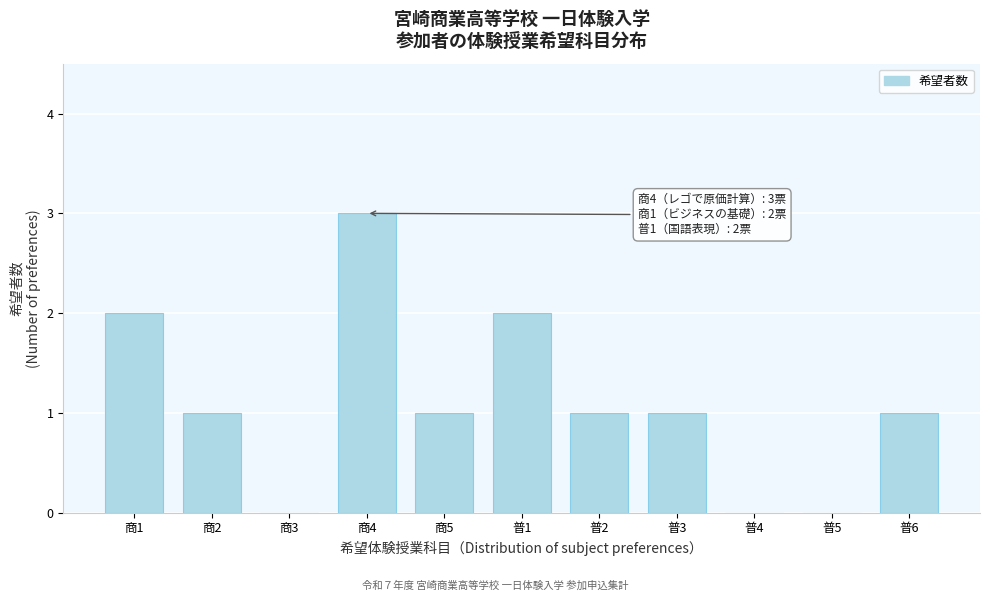

Reading right to left, transcribe all the data shown in this chart.

普6=1	普5=0	普4=0	普3=1	普2=1	普1=2	商5=1	商4=3	商3=0	商2=1	商1=2